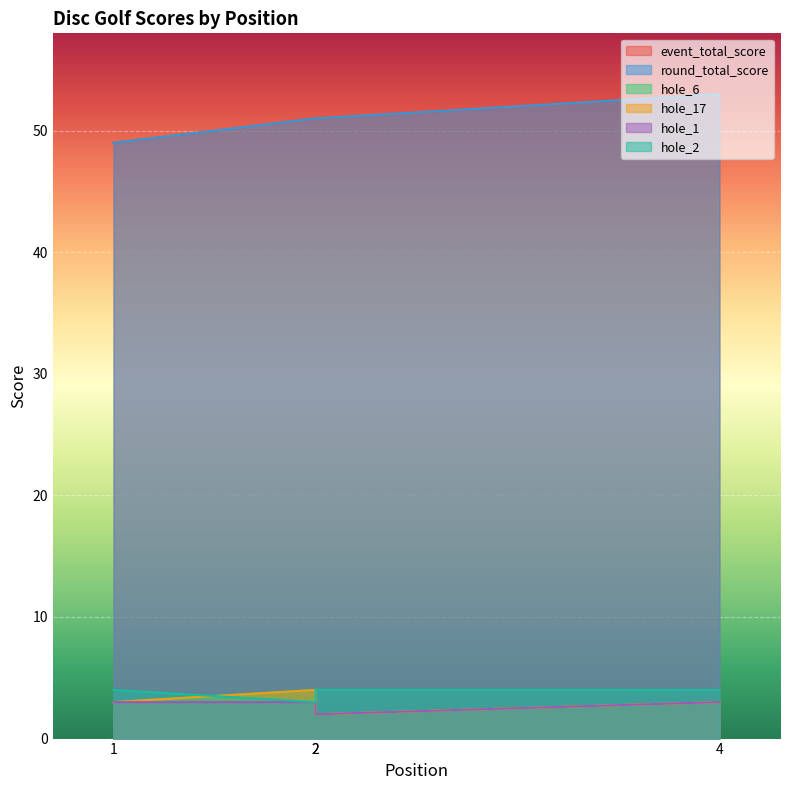

What is the sum of the event_total_score values at 2 and 2?

102